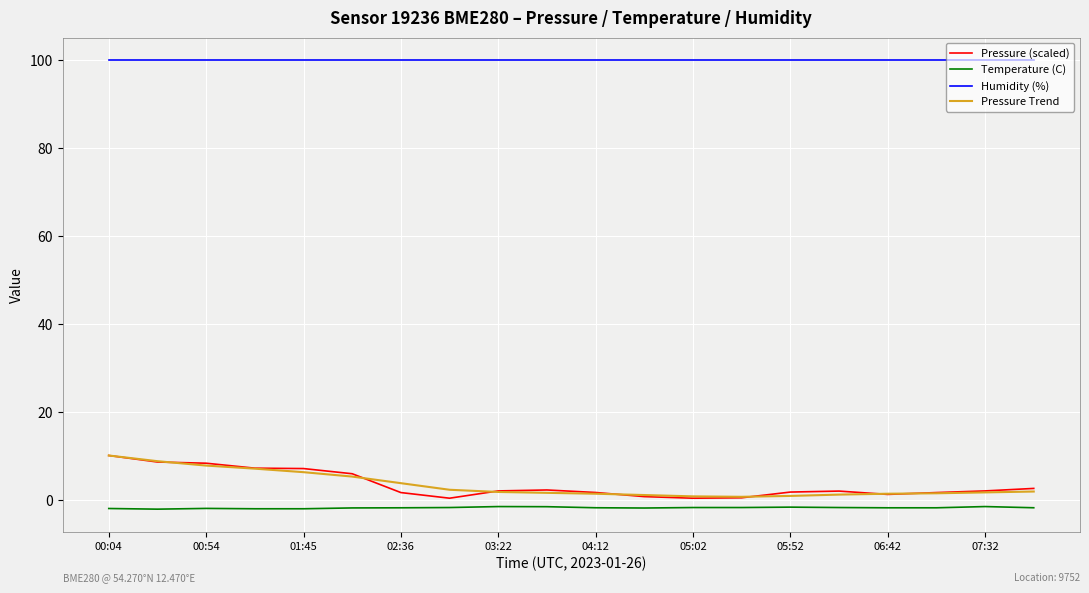

What is the average value of the Temperature (C) series?

-1.8